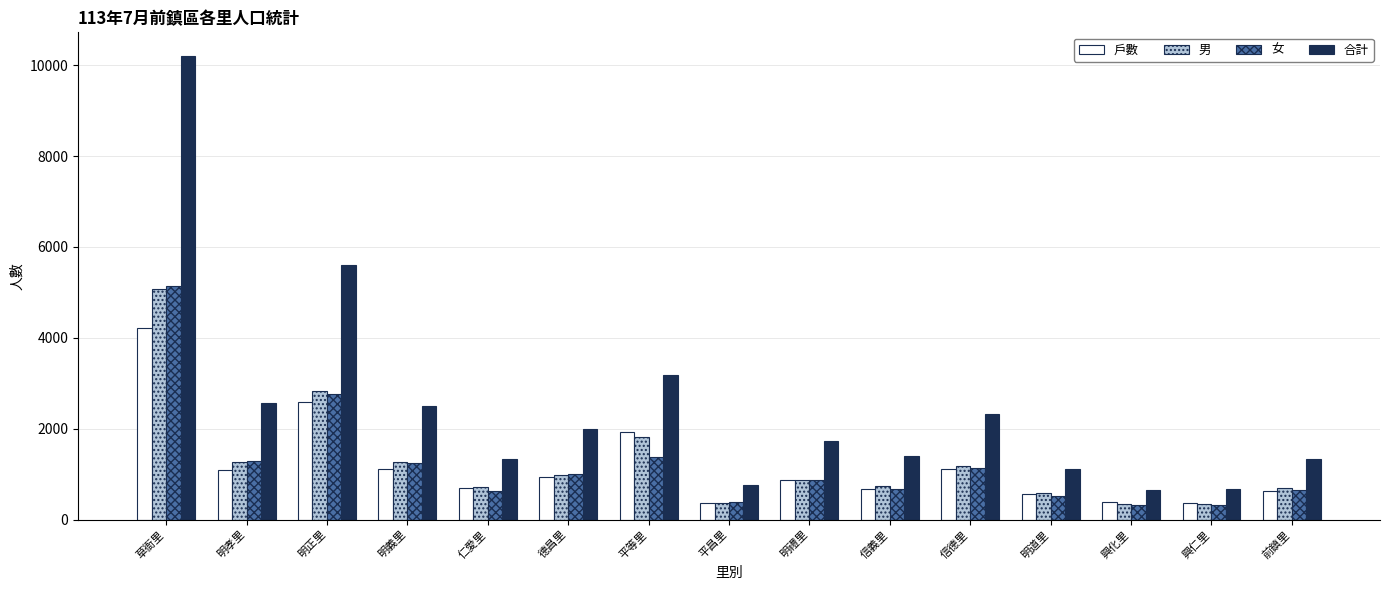

Is it true that 男 equals 955 at 明道里?

False